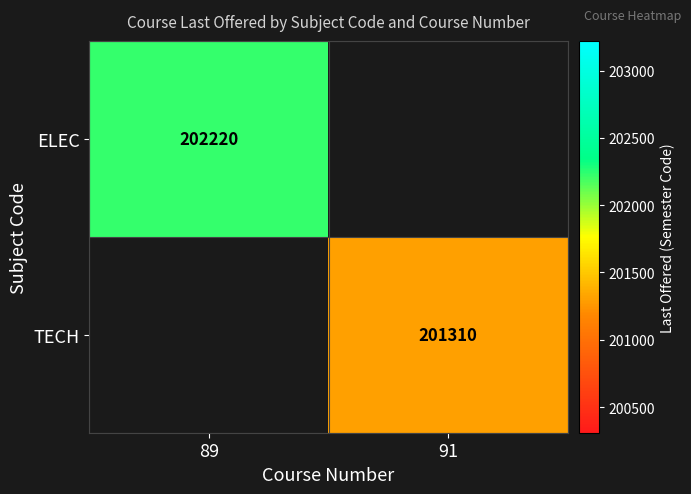

Which label corresponds to the largest value in the chart?

89